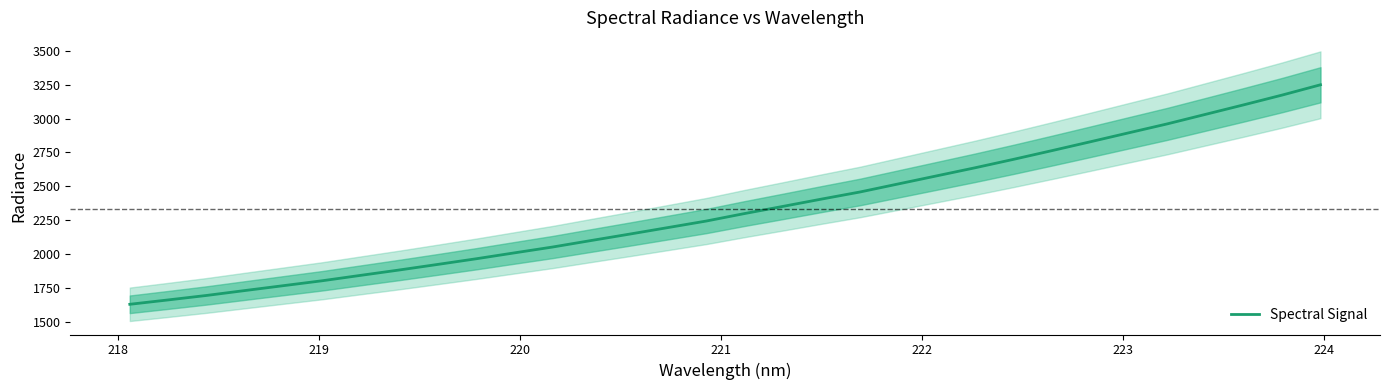

What is the highest value of the Spectral Signal series?

3250.4